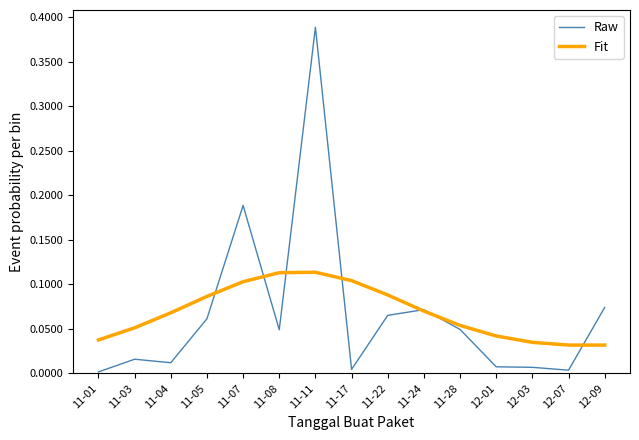

Rank the series by their maximum value, from lowest to highest.

Fit, Raw